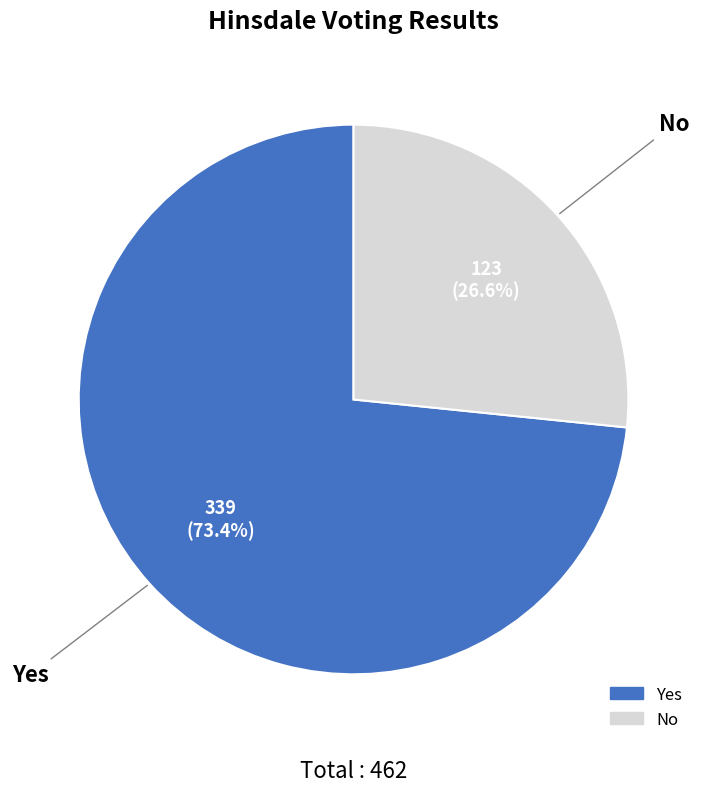

Which has a higher value, Yes or No?

Yes